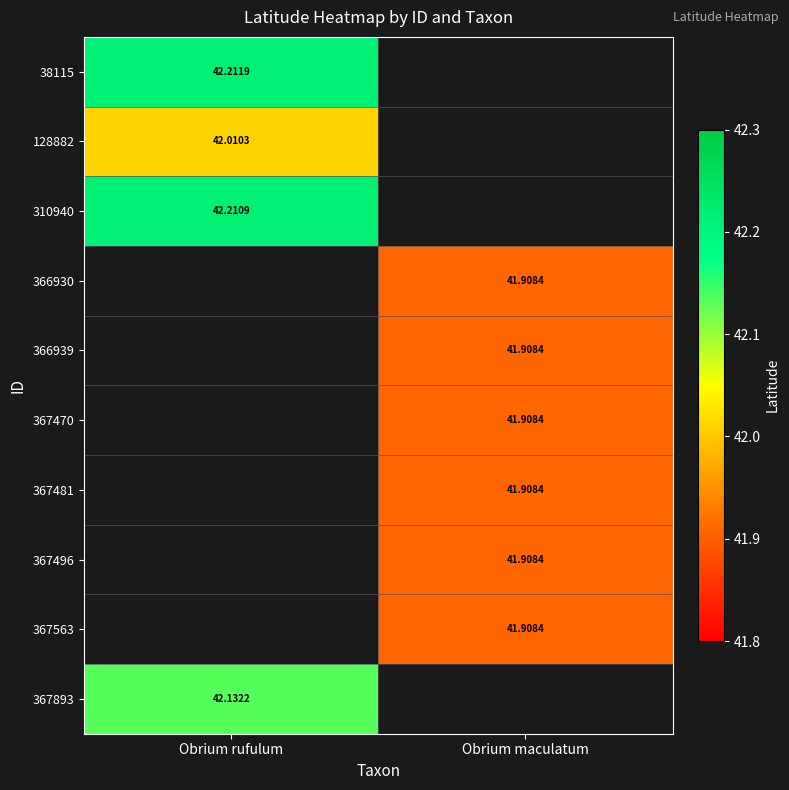

What is the spread (max minus min) of values at Obrium rufulum?

0.2